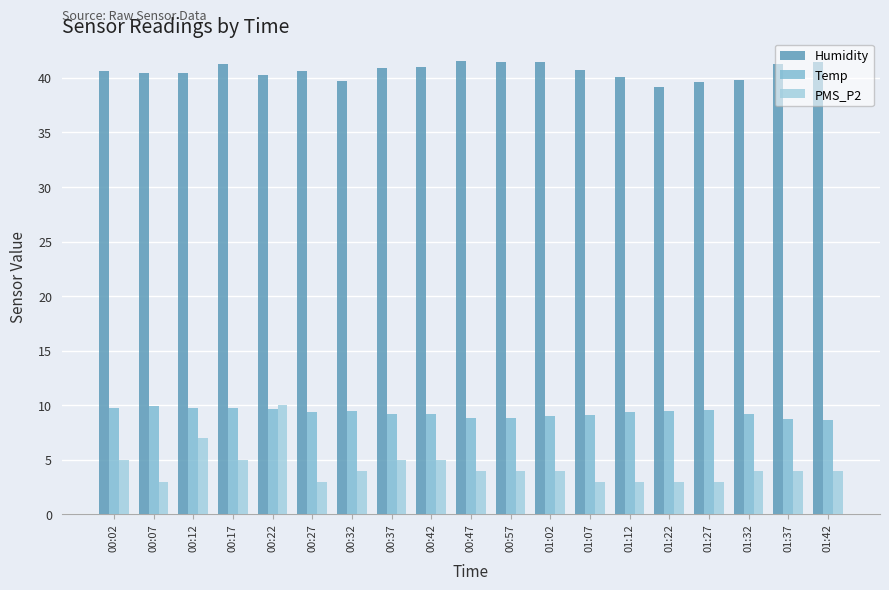

What is the value of the PMS_P2 bar at the 4th from the left?

5.0